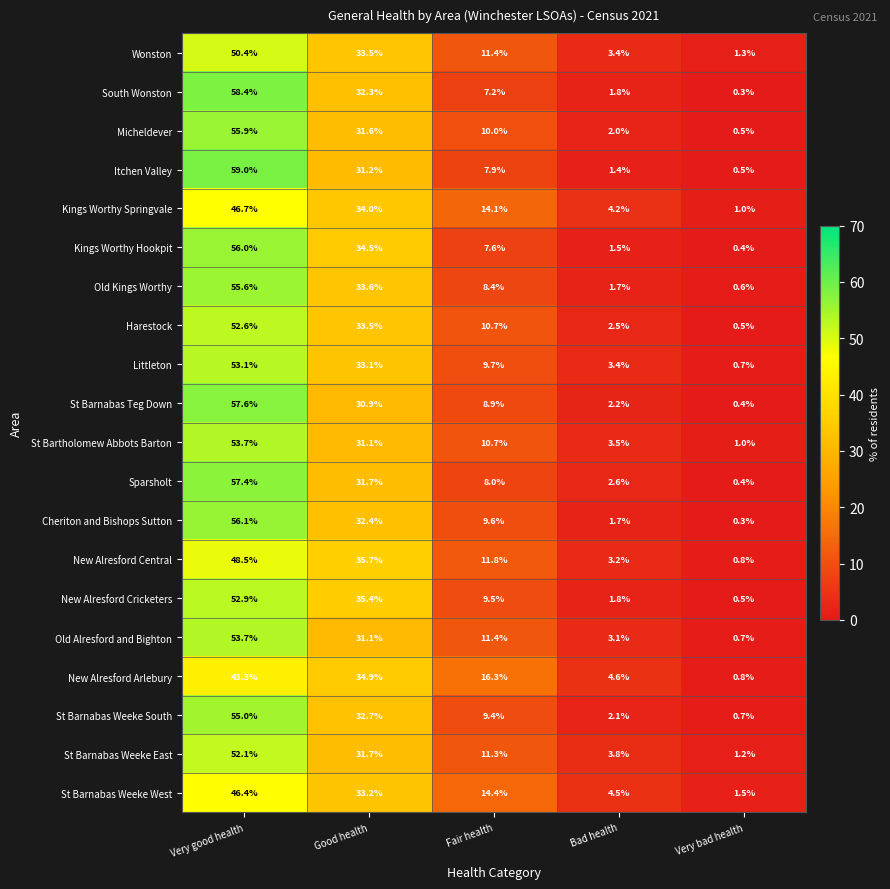

What is the sum of the South Wonston values at Bad health and Fair health?

9.0